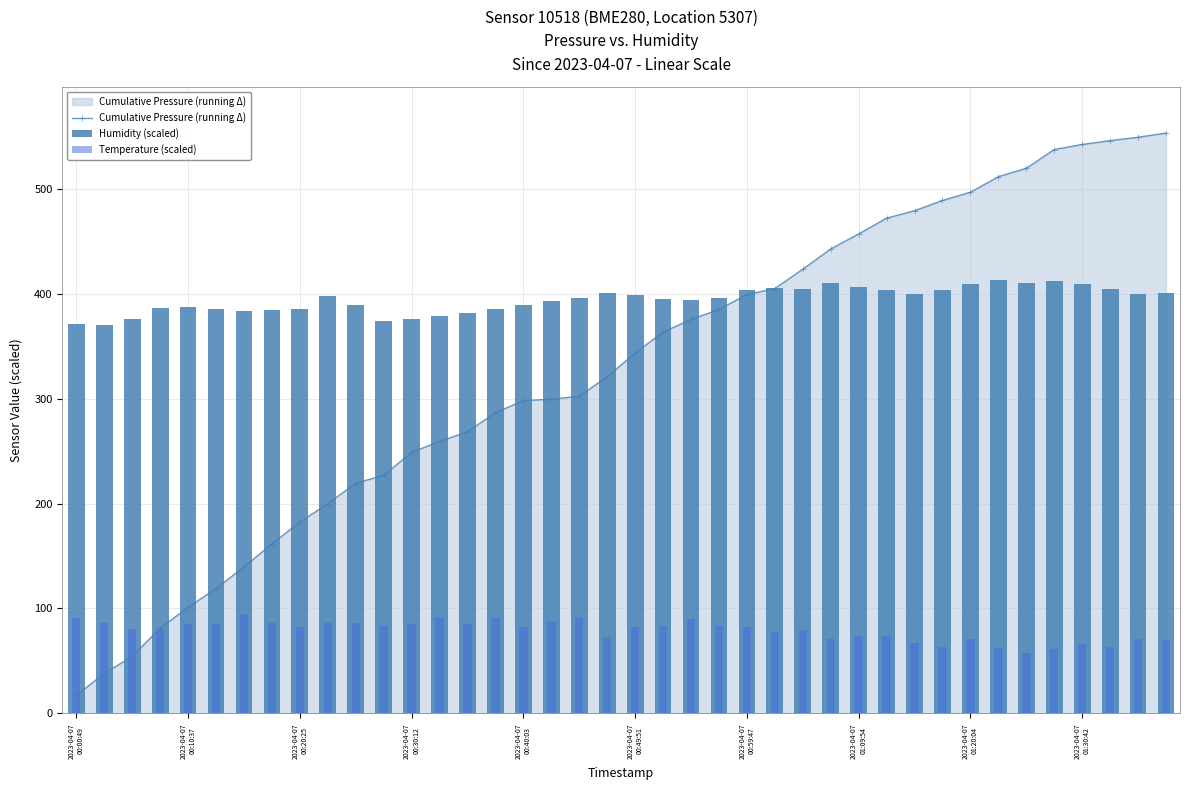

How many categories are shown in the chart?

40